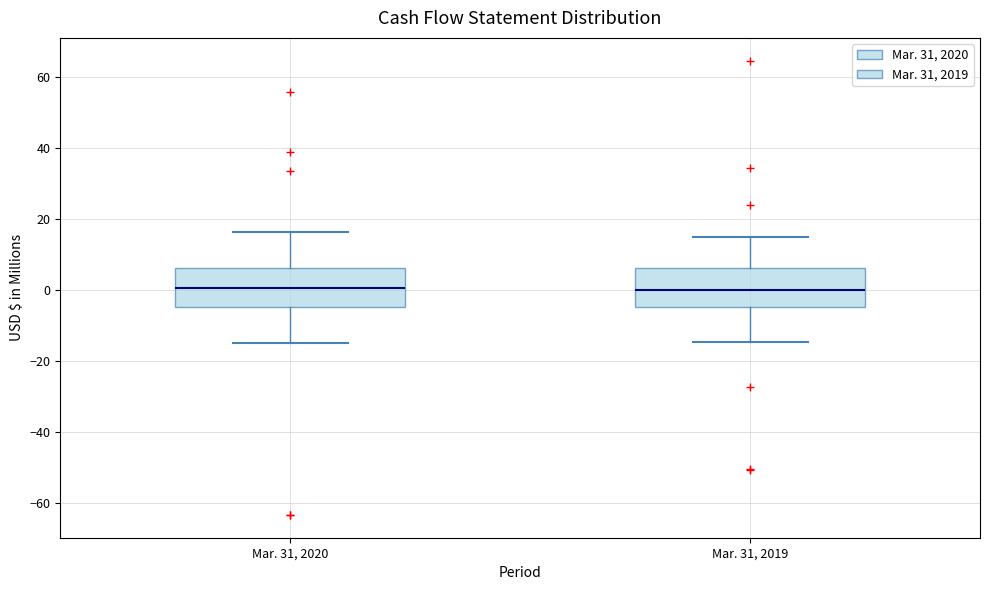

Reading left to right, read every box against the y-axis: the position of its median line, the range the box covers, and the ends of its whiskers. The values are not printed on the chart, so give them approximately, as read against the axis.

Mar. 31, 2020: median 0, box -4 to 6, whiskers -14 to 16
Mar. 31, 2019: median 0, box -4 to 6, whiskers -14 to 14